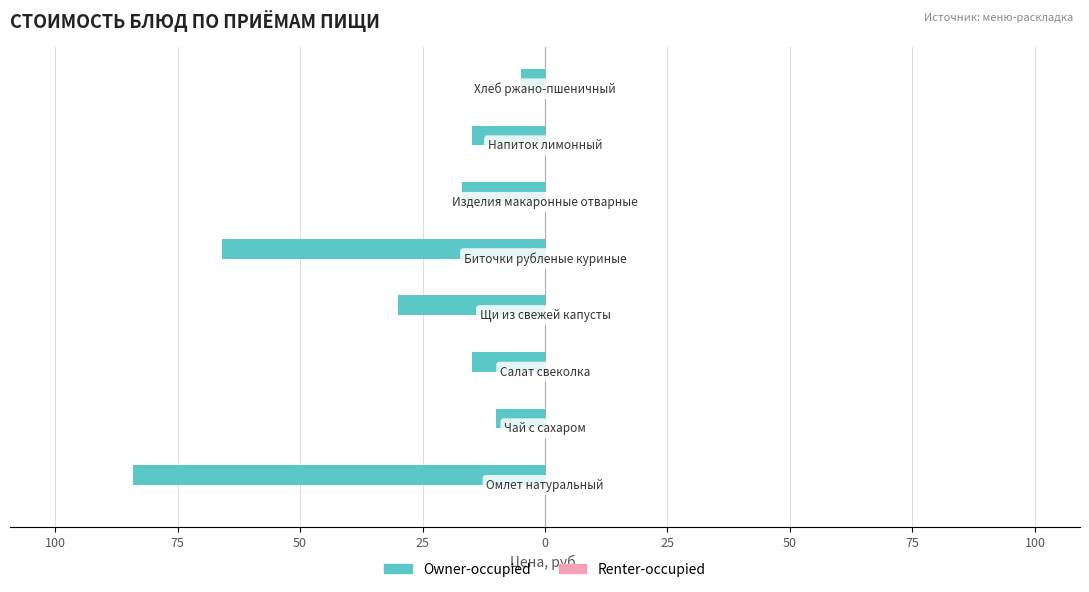

Does the chart contain any negative values?

Yes